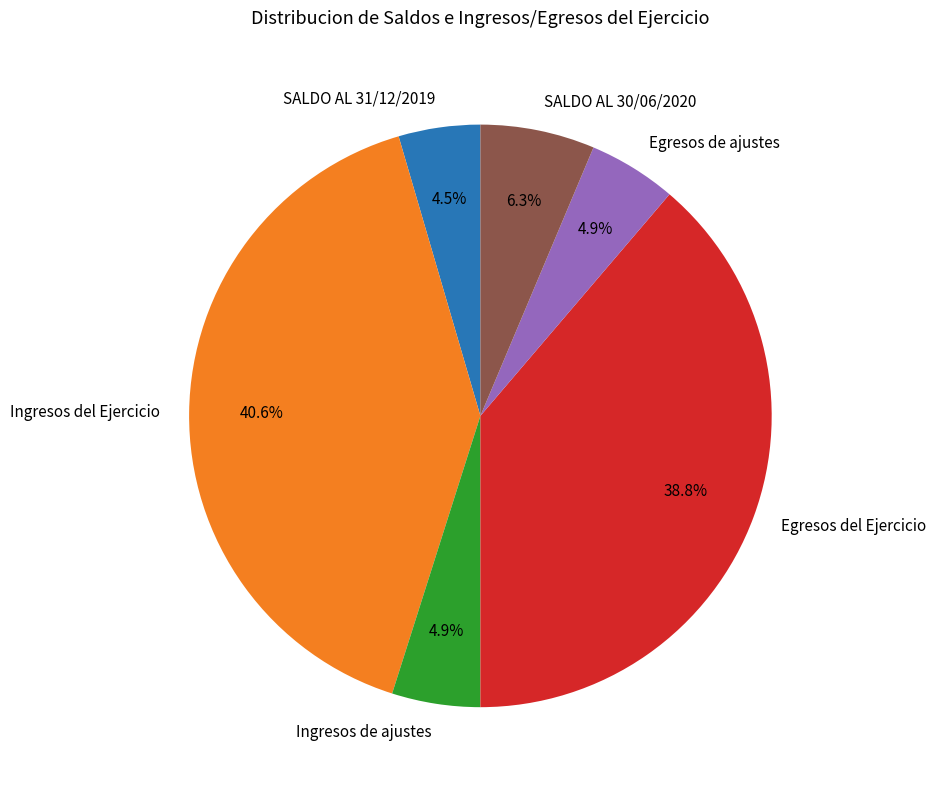

How many slices are in this pie chart?

6